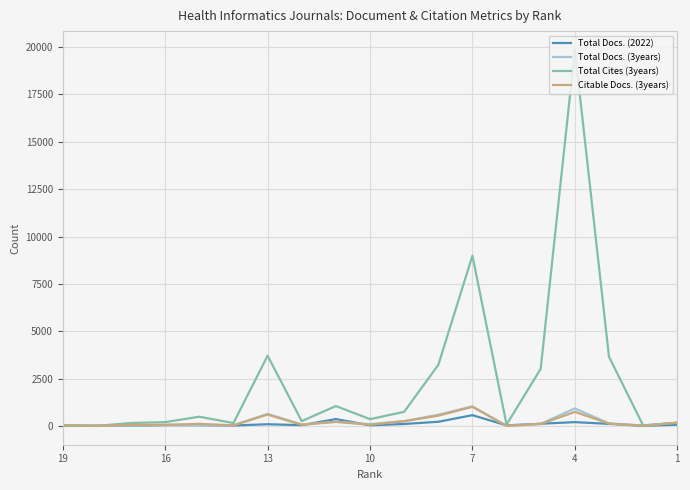

True or false: Total Cites (3years) has a value of 799 at 7.

False